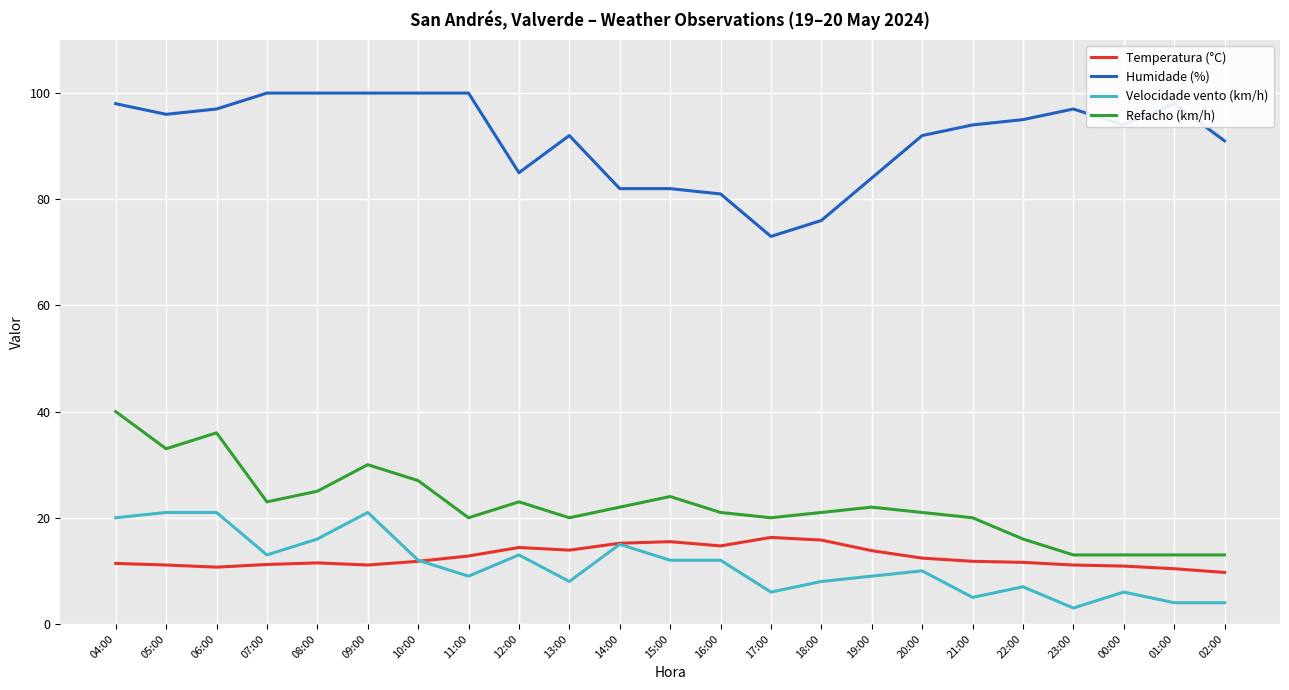

The value of Refacho (km/h) at 17:00 is 7.5. True or false?

False